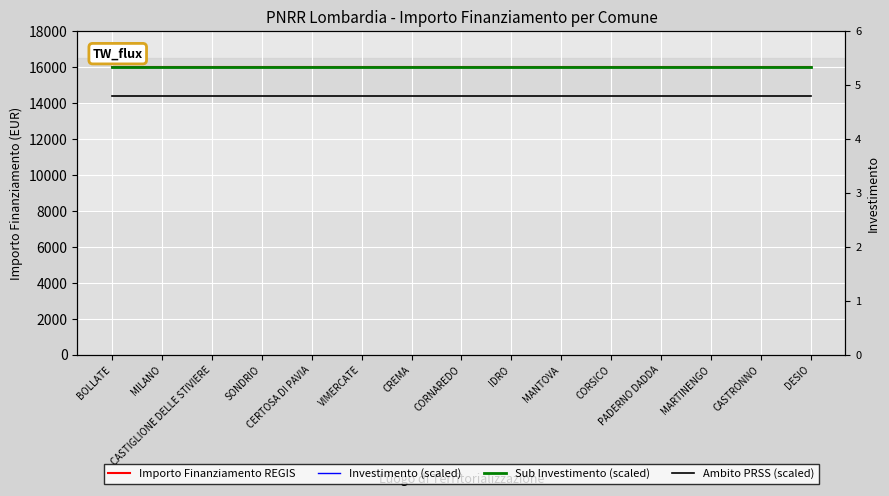

Rank the series by their maximum value, from highest to lowest.

Importo Finanziamento REGIS, Investimento (scaled), Sub Investimento (scaled), Ambito PRSS (scaled)